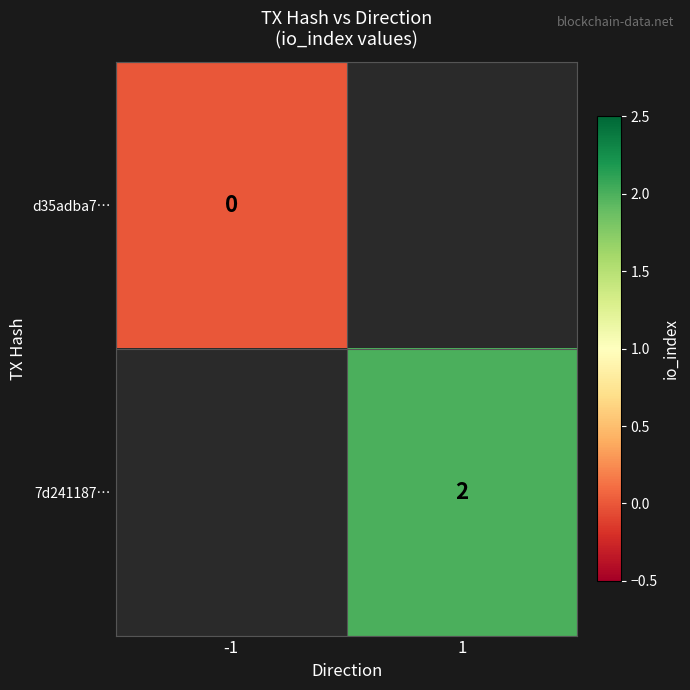

True or false: 7d241187… has a value of 3 at 1.

False